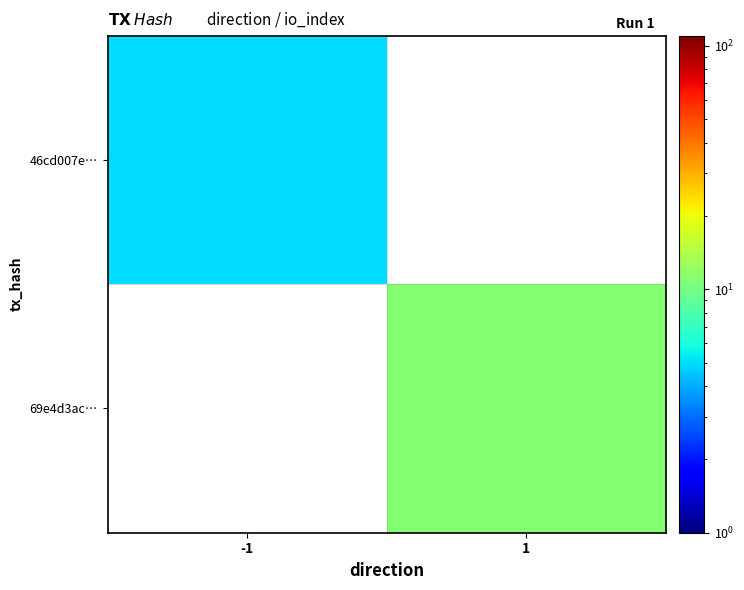

Is it true that 46cd007e… equals 7.5 at -1?

False